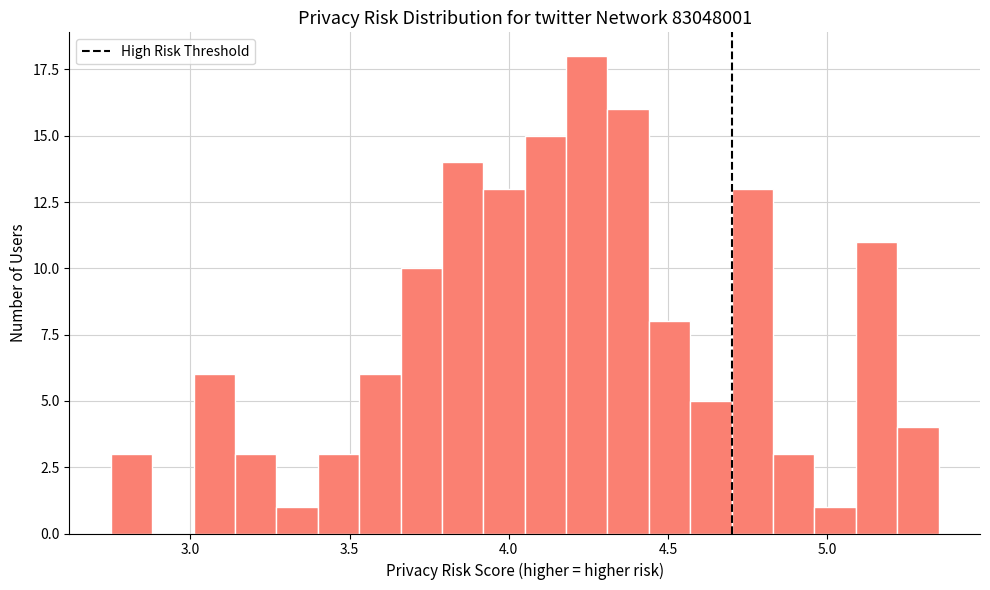

Read against the x-axis, roughly where is the centre of the tallest bar?

4.25